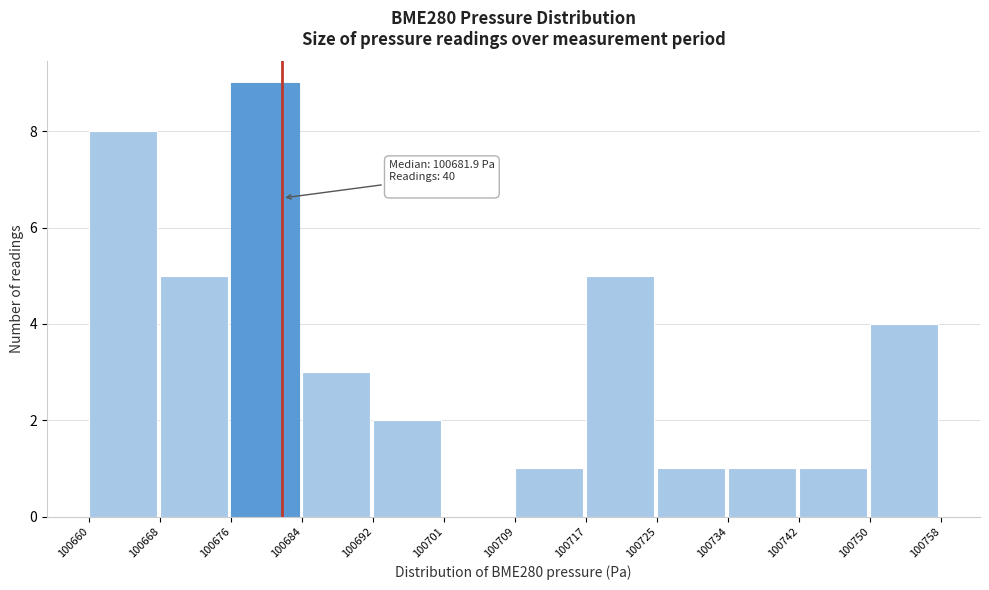

Over which range of the x-axis is the bar tallest?

100676 to 100684